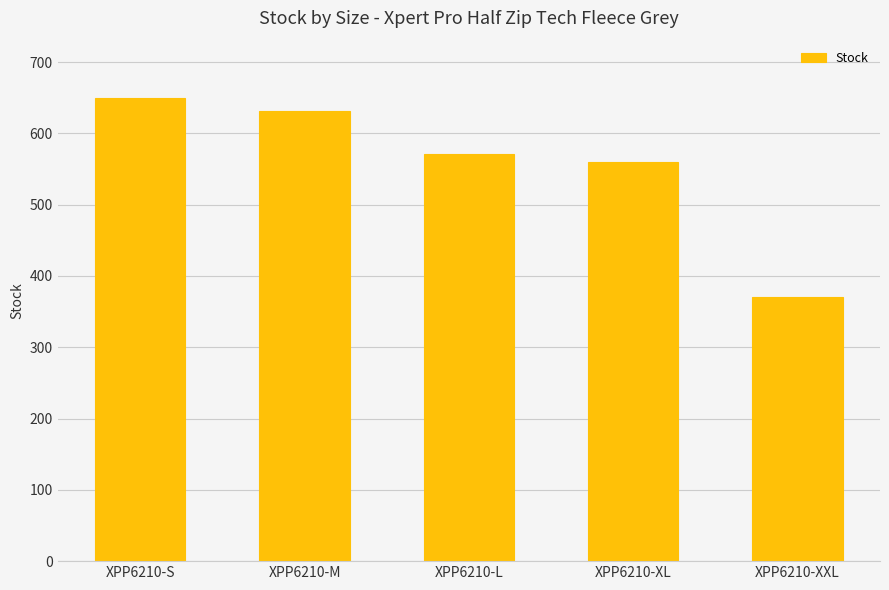

What is the maximum value shown in the chart?

650